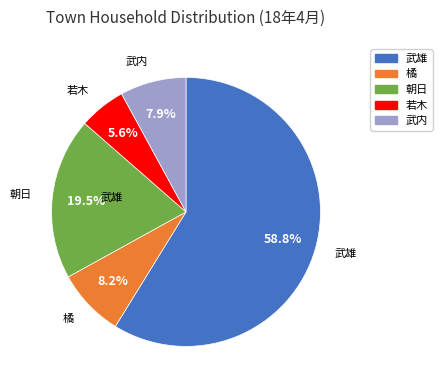

Do 武内 and 若木 together represent more than half of the pie?

No